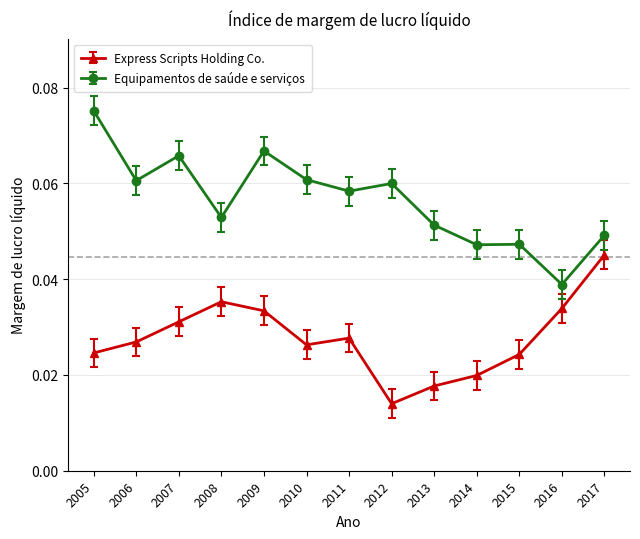

Count the Equipamentos de saúde e serviços values in the range 0 to 1.

13